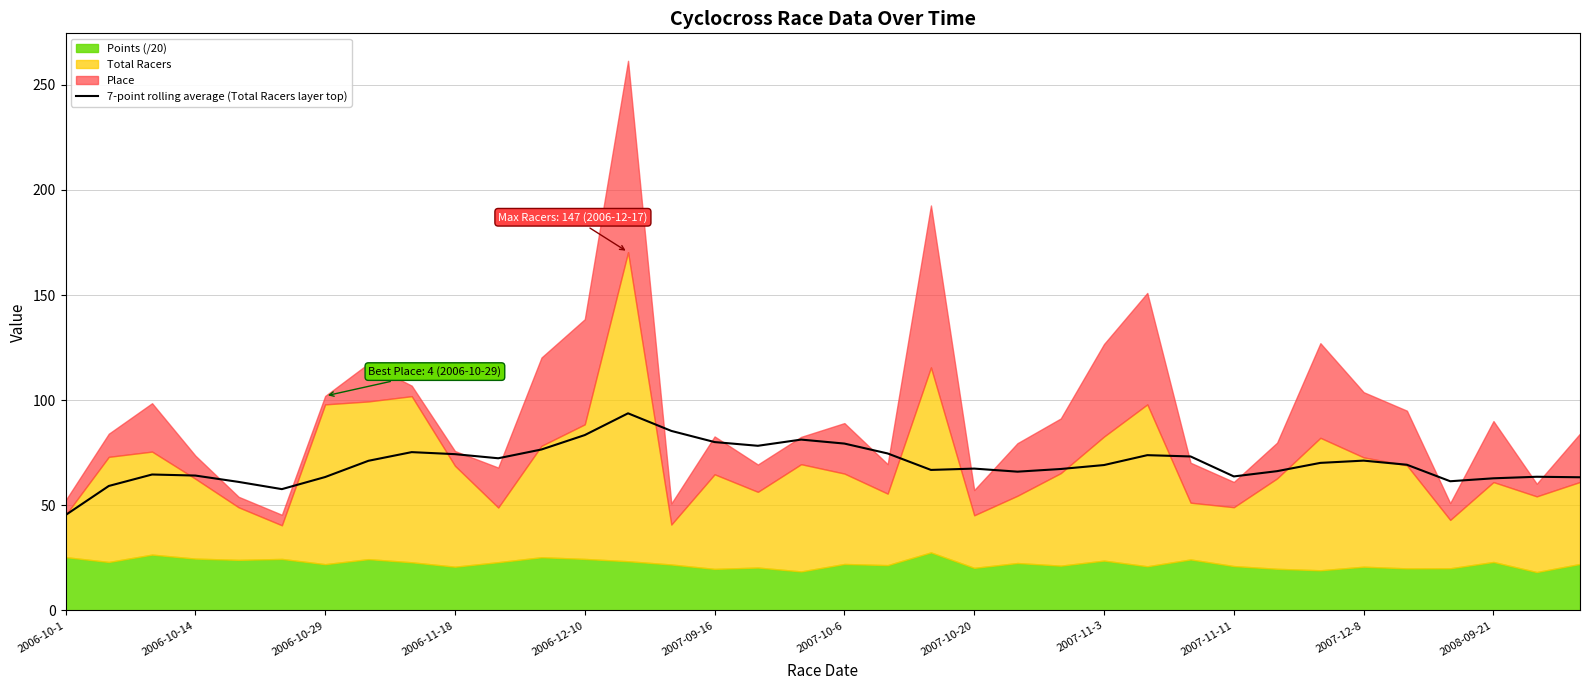

What is the maximum value for 7-point rolling average (Total Racers layer top)?

93.8